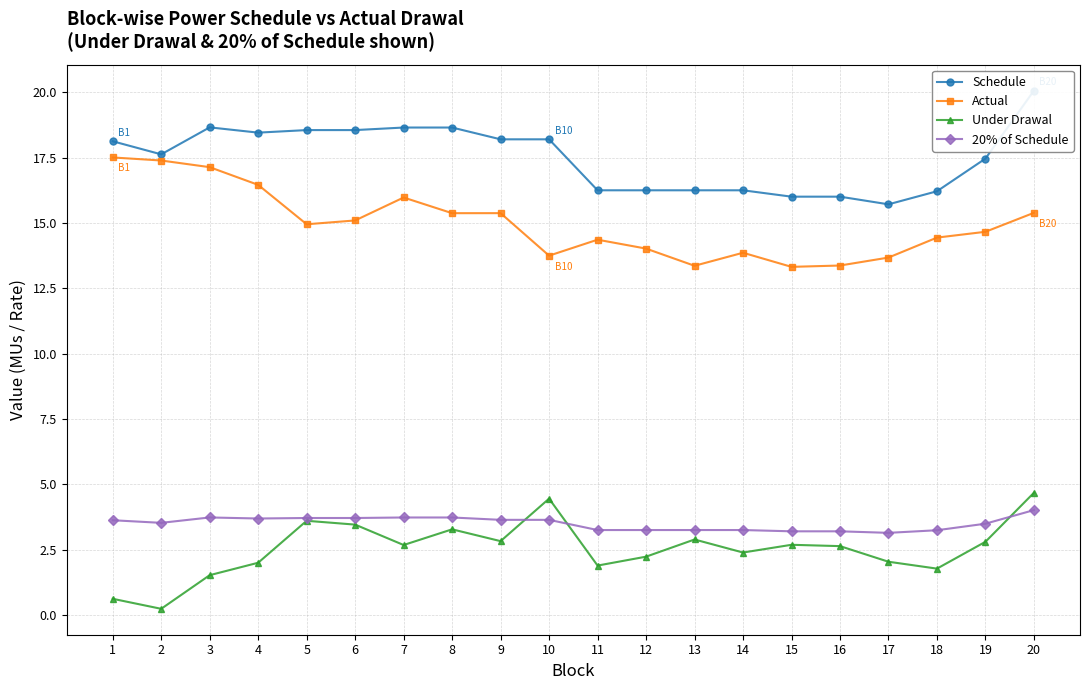

True or false: 20% of Schedule and Schedule cross at least once.

False